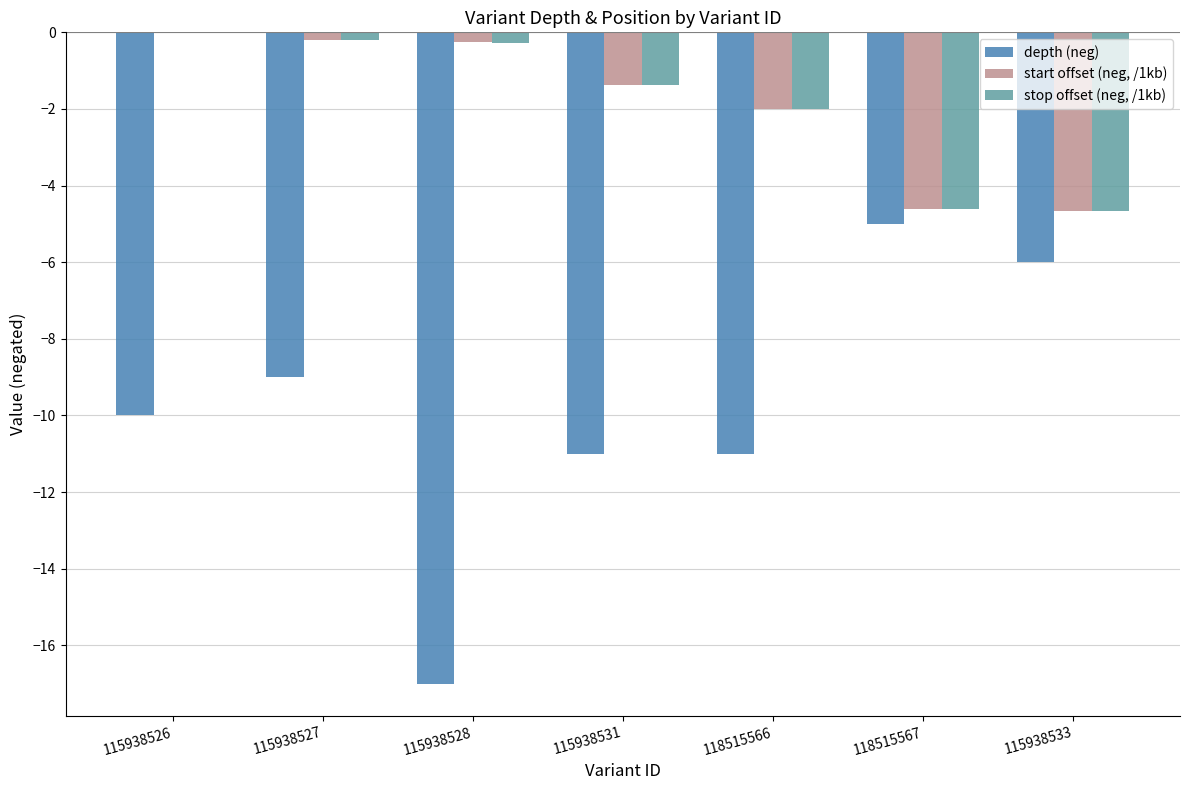

What is the sum of all start offset (neg, /1kb) values?

-13.1